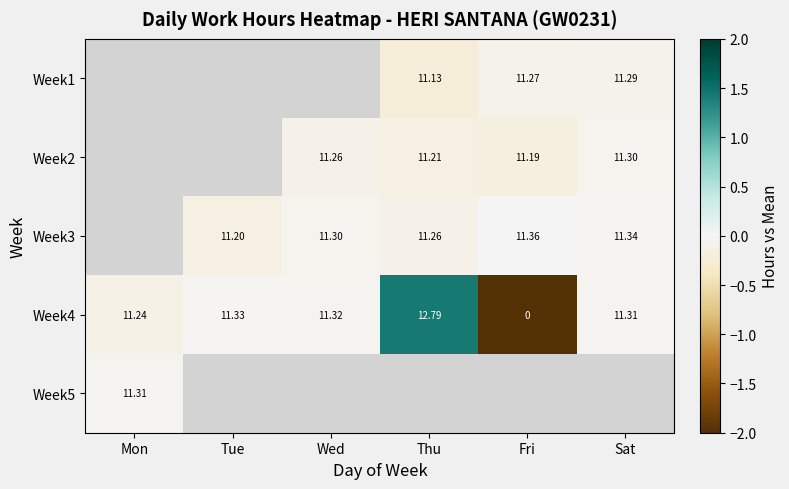

How many values in Week4 are above zero?

5